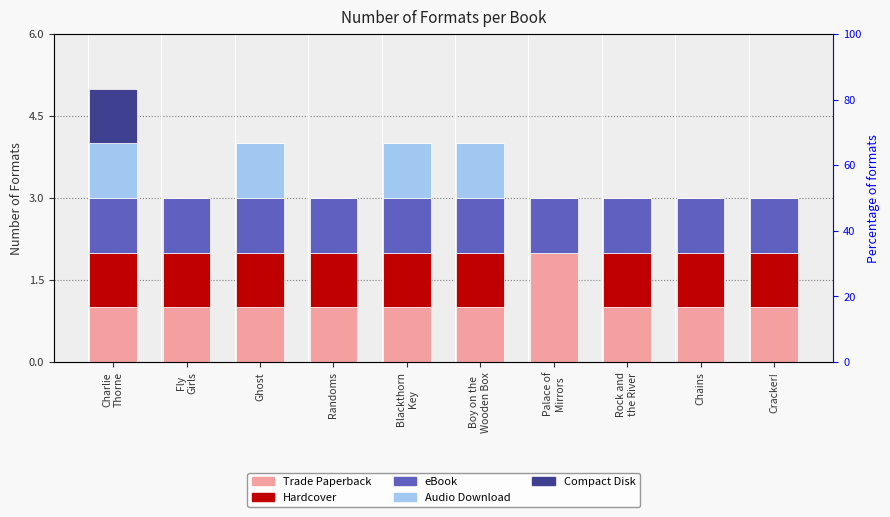

What is the approximate value of eBook at Blackthorn
Key?

1